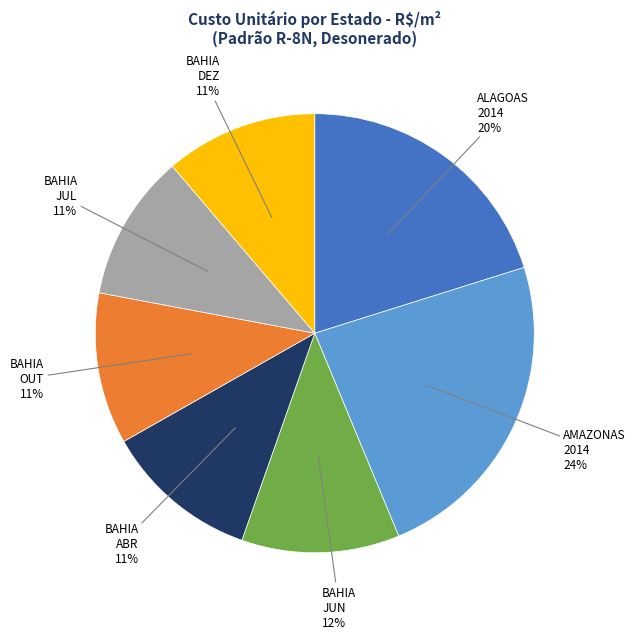

How many segments does this pie chart have?

7